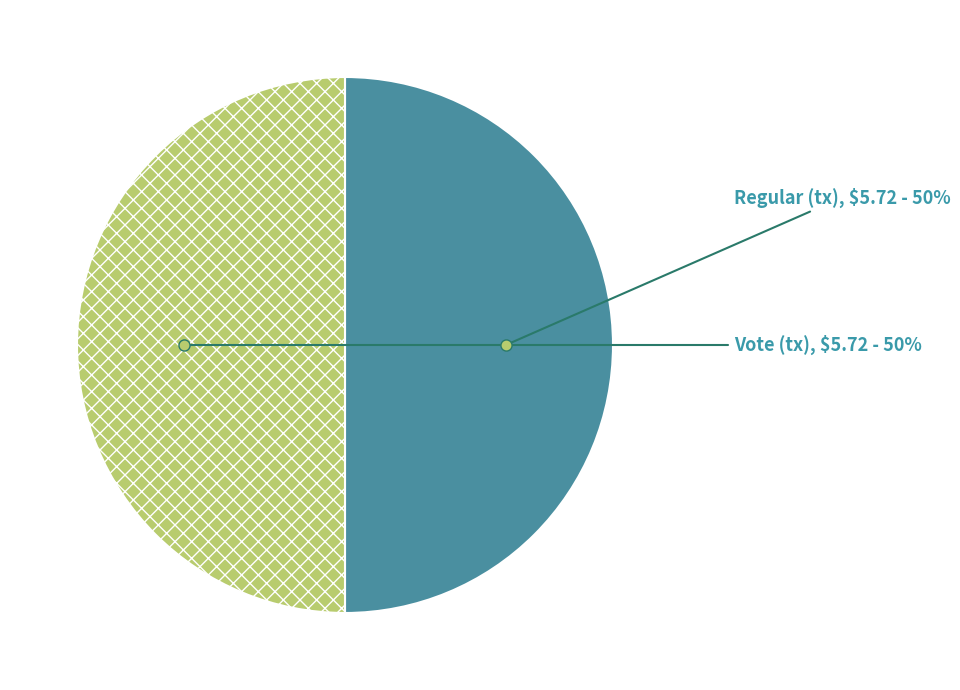

Do Regular (tx) and Vote (tx) together represent more than half of the pie?

Yes